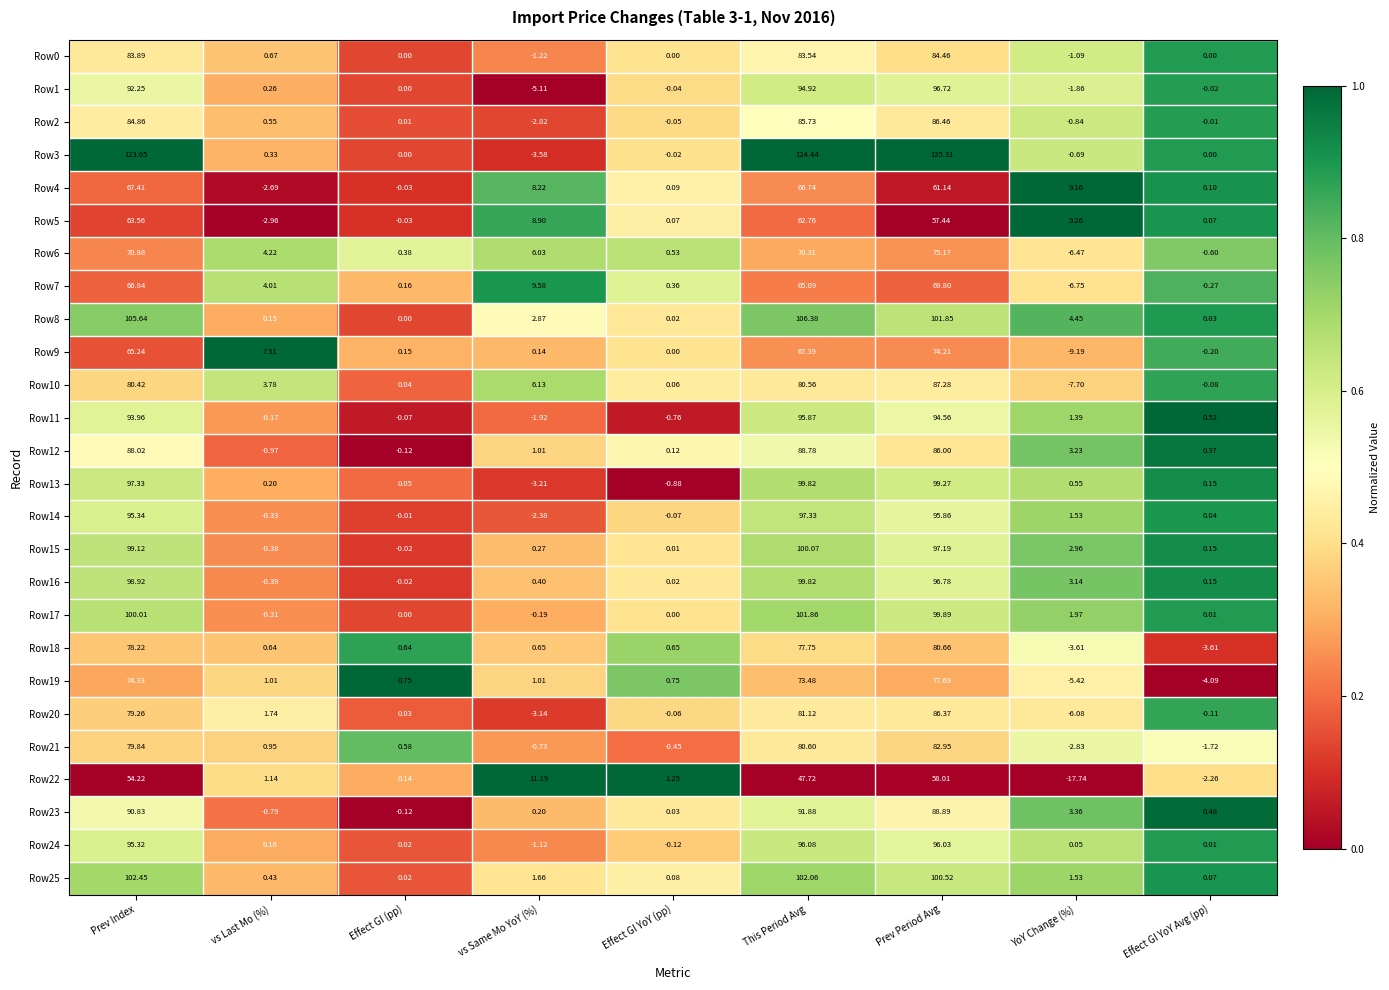

At which category does the chart reach its peak across all series?

Prev Period Avg